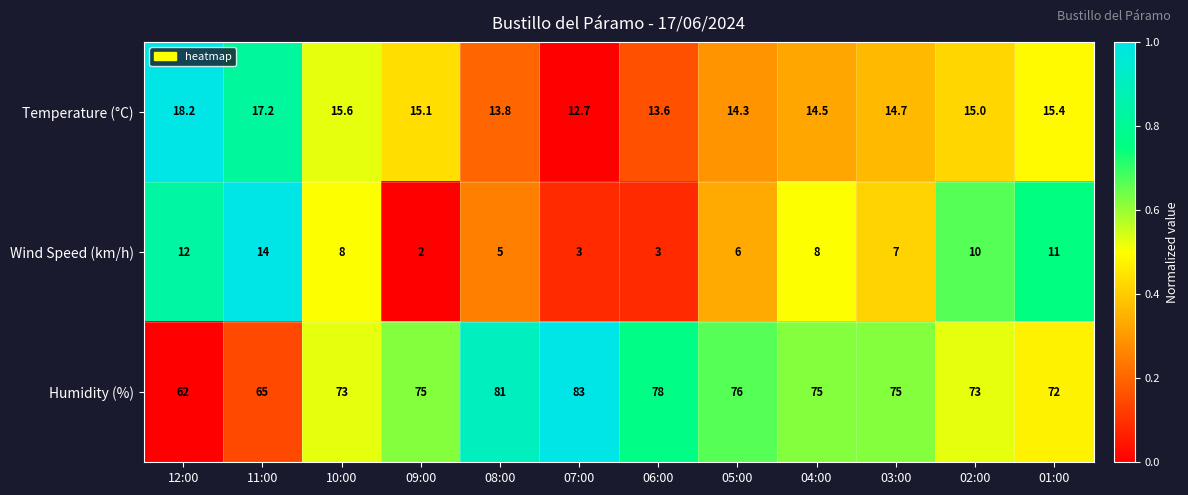

What is the lowest value of the Humidity (%) series?

62.0